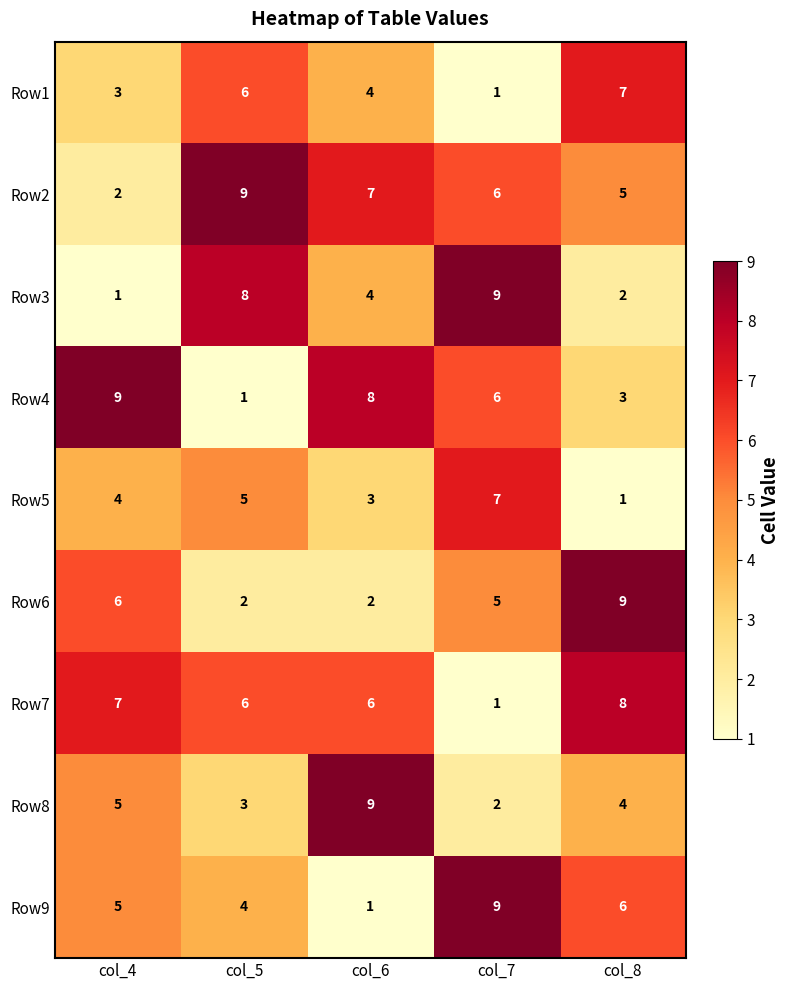

What is the greatest value displayed?

9